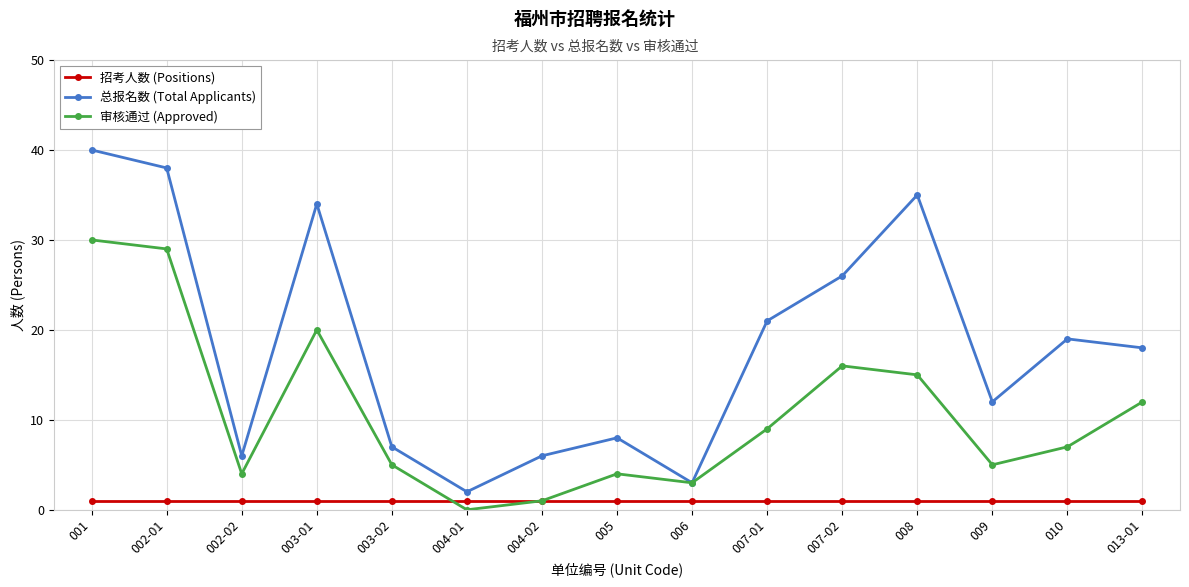

In 总报名数 (Total Applicants), how many points are lower than both neighbors (excluding endpoints)?

4